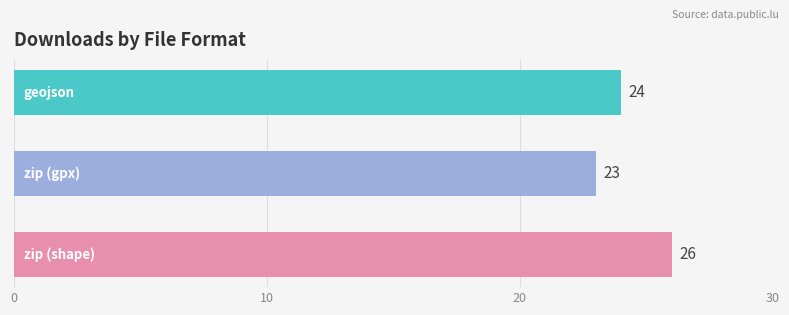

Count the values in the range 23 to 26.

3